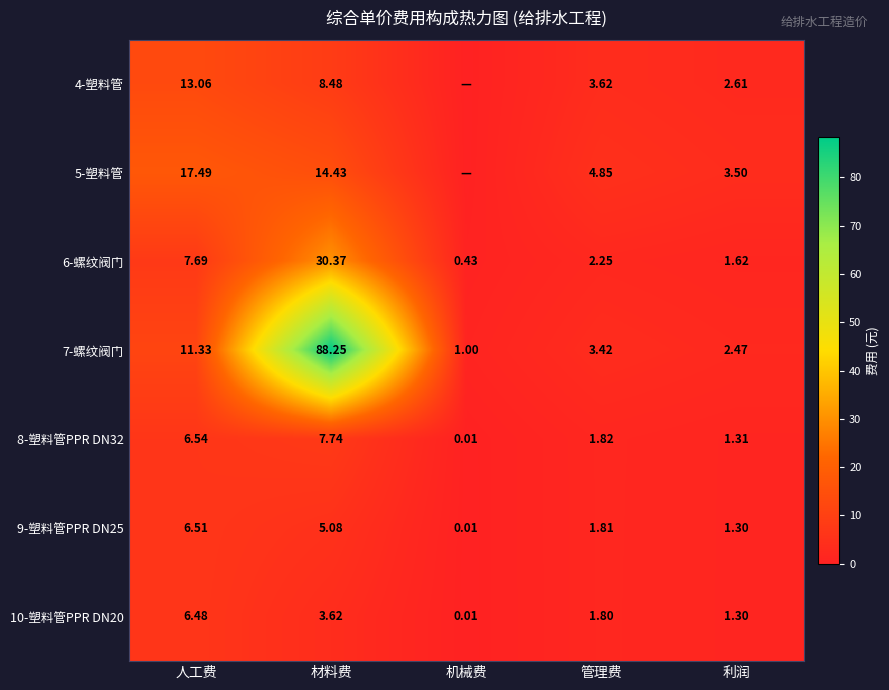

How many data points in 9-塑料管PPR DN25 are less than 1?

1